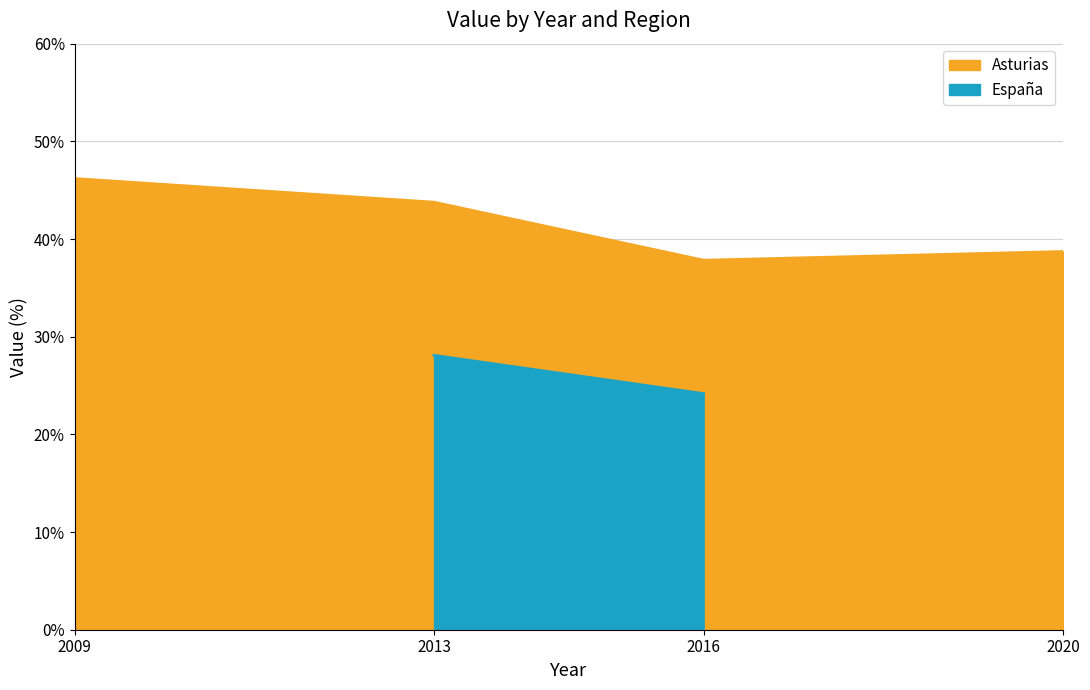

True or false: Asturias has more than 0 points higher than both neighbors.

False